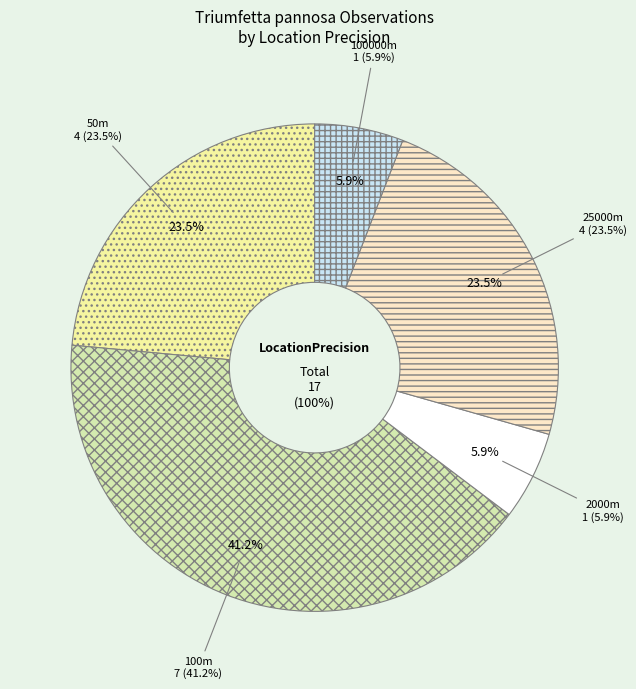

Is there any slice that represents more than half of the pie?

No